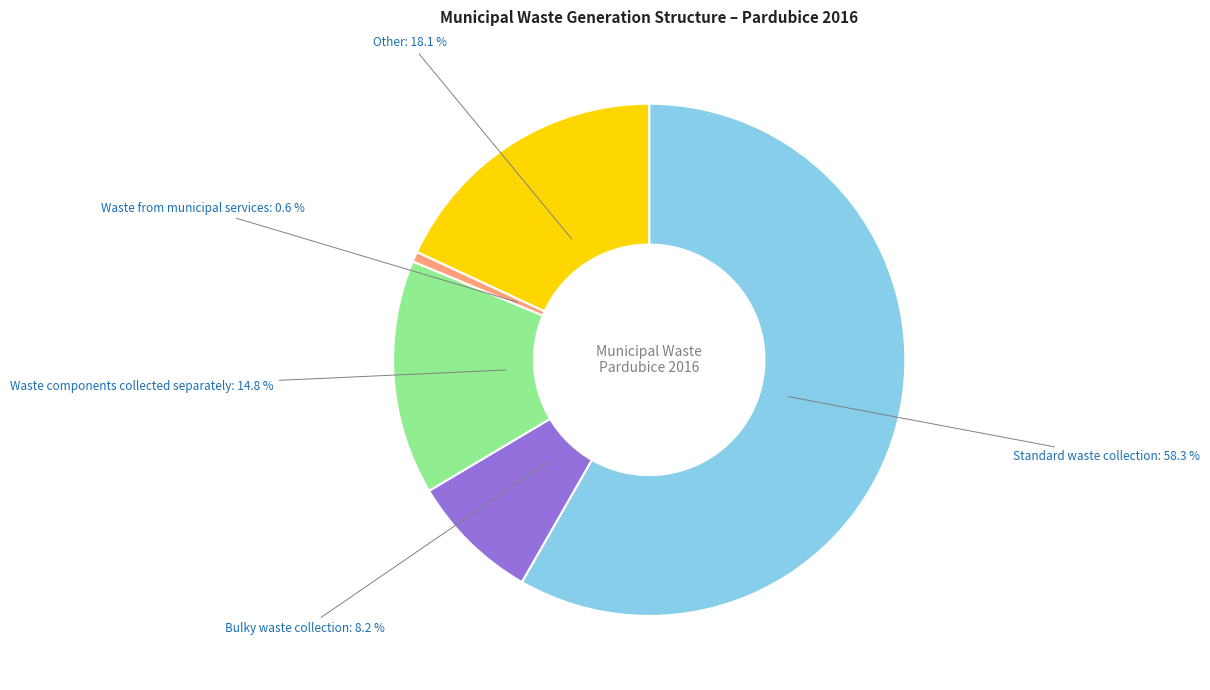

How many segments does this pie chart have?

5